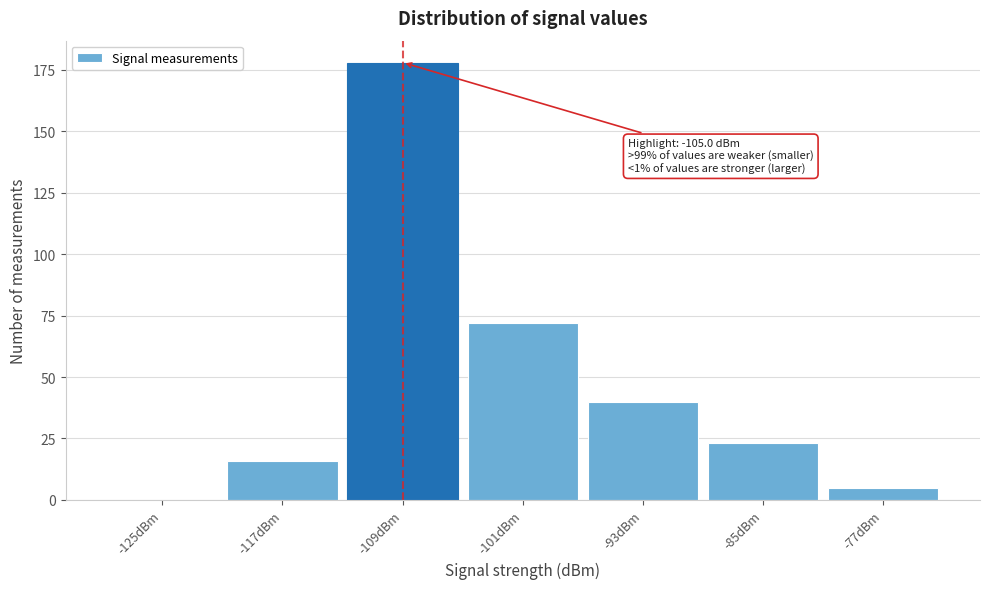

Reading left to right, list all the values displayed in this chart.

-125dBm=0	-117dBm=16	-109dBm=178	-101dBm=72	-93dBm=40	-85dBm=23	-77dBm=5